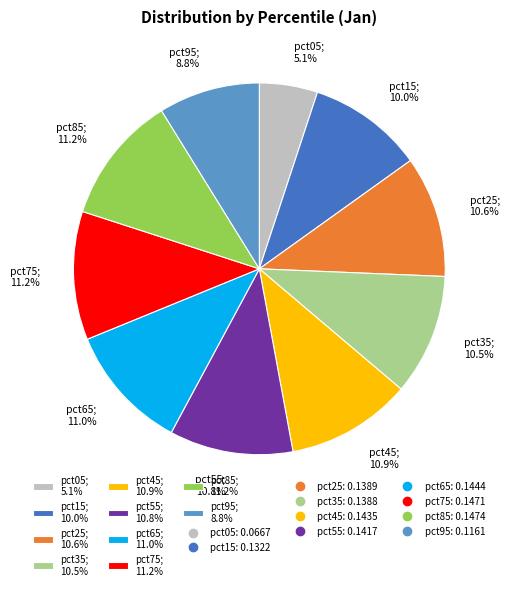

What portion of the pie excludes pct45; 10.9%?

89.1%